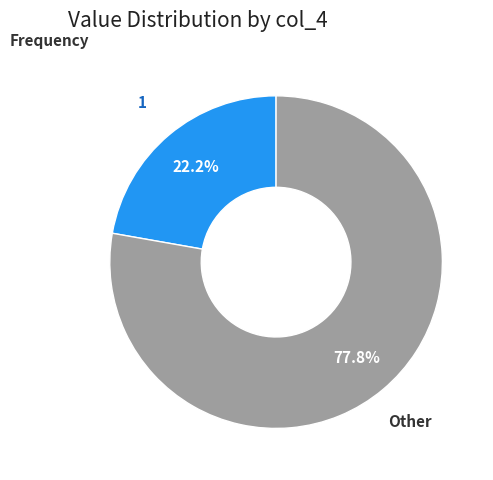

Count the number of slices in the pie.

2